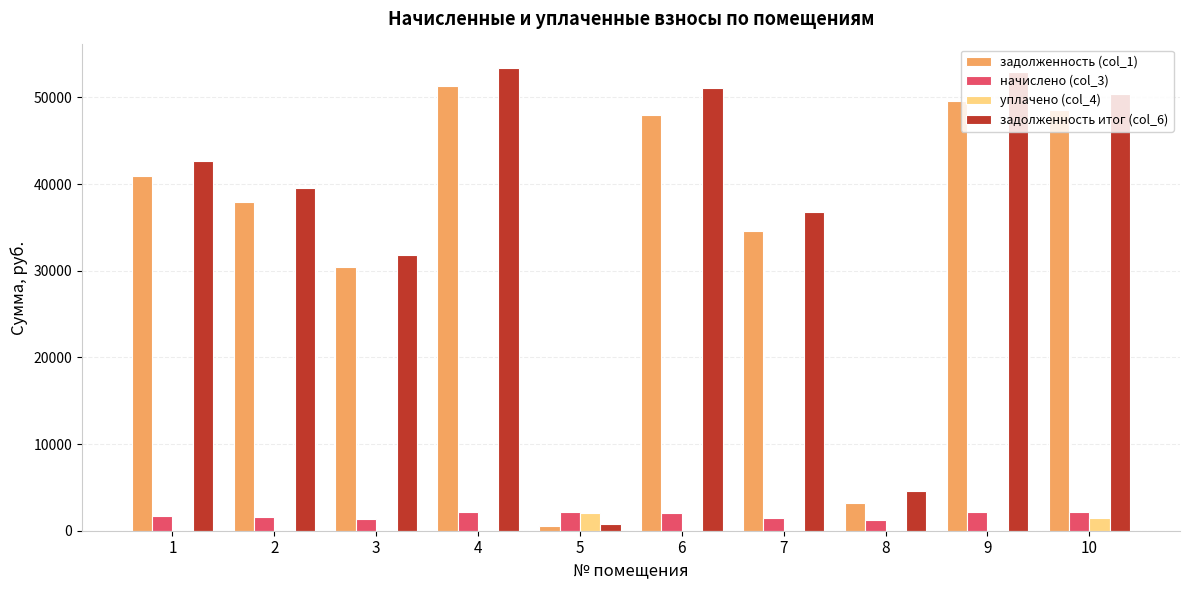

What is the sum of all задолженность (col_1) values?

345170.1